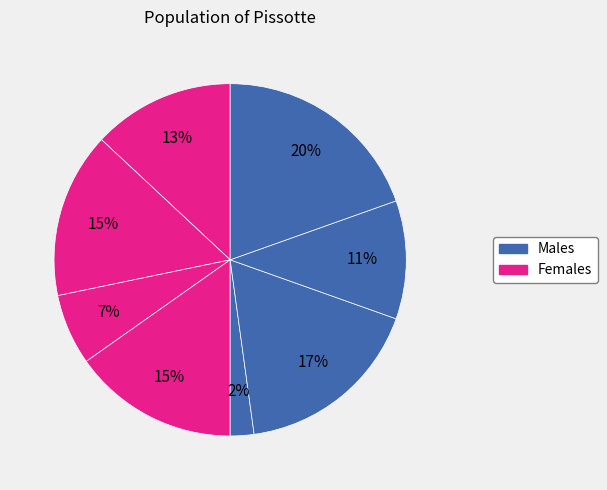

How many slices are in this pie chart?

8